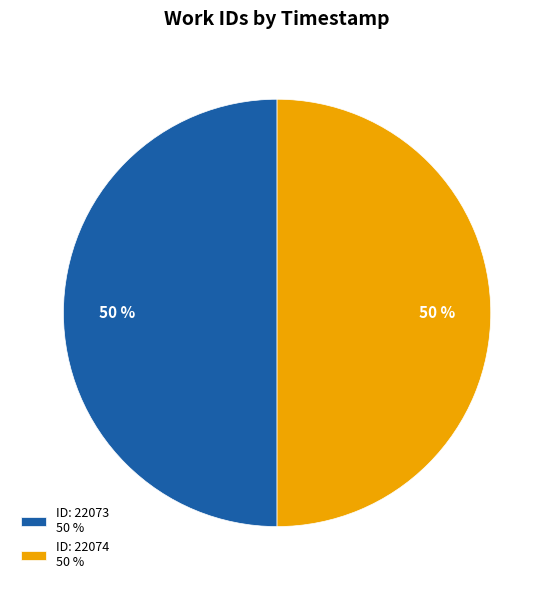

How many slices are in this pie chart?

2